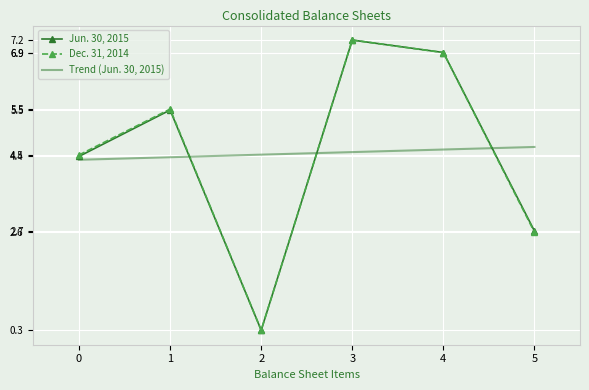

List the labels in order of Jun. 30, 2015 value, largest first.

3, 4, 1, 0, 5, 2